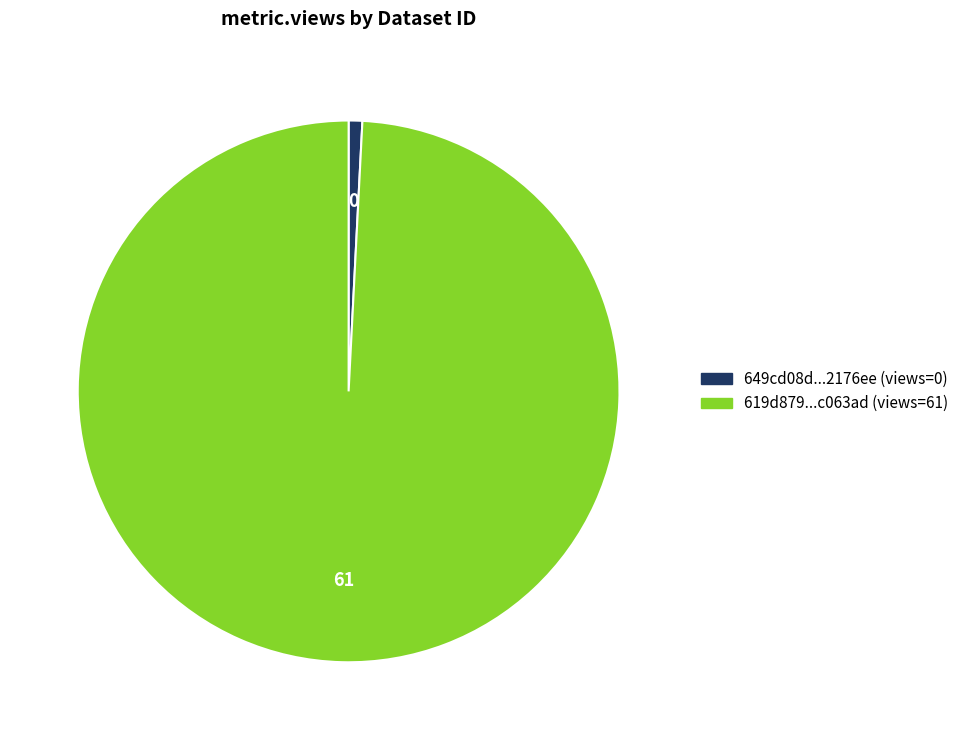

Does any single category account for the majority?

Yes